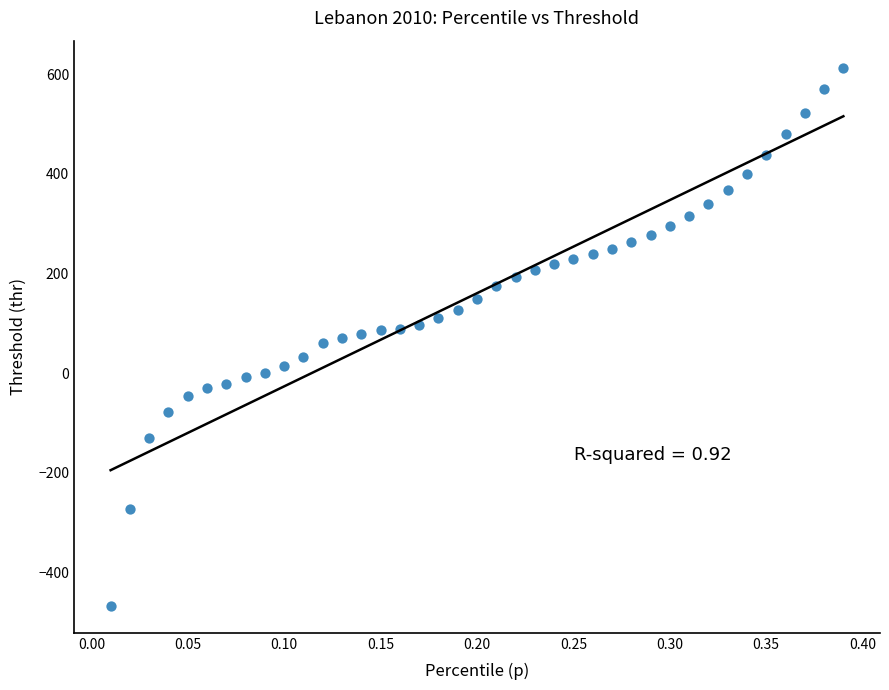

What is the range of X values (max minus min)?

0.4